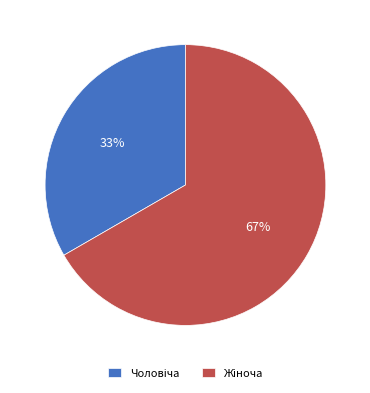

Does any single category account for the majority?

Yes